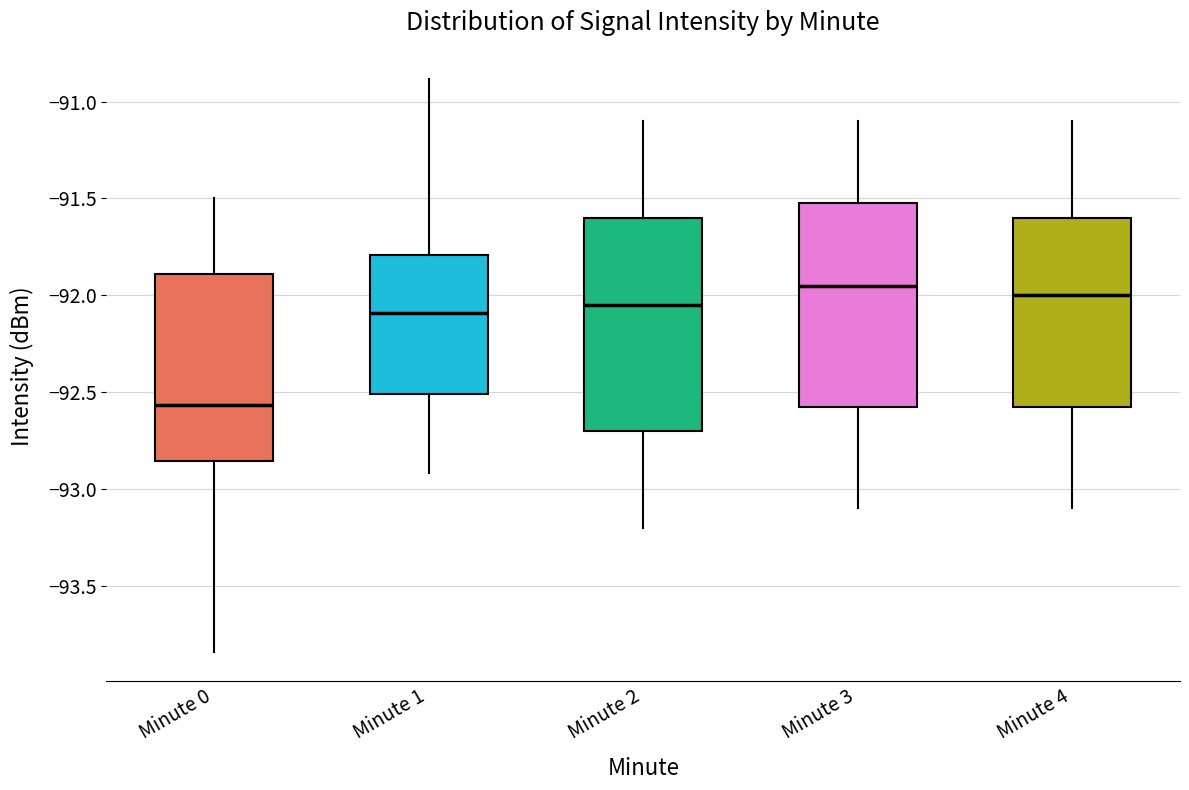

Reading left to right, read every box against the y-axis: the position of its median line, the range the box covers, and the ends of its whiskers. The values are not printed on the chart, so give them approximately, as read against the axis.

Minute 0: median -92.55, box -92.85 to -91.90, whiskers -93.85 to -91.50
Minute 1: median -92.10, box -92.50 to -91.80, whiskers -92.90 to -90.90
Minute 2: median -92.05, box -92.70 to -91.60, whiskers -93.20 to -91.10
Minute 3: median -91.95, box -92.55 to -91.50, whiskers -93.10 to -91.10
Minute 4: median -92.00, box -92.55 to -91.60, whiskers -93.10 to -91.10